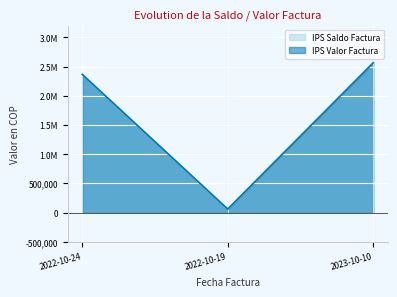

Where does the IPS Saldo Factura series first go above 2365431?

2023-10-10